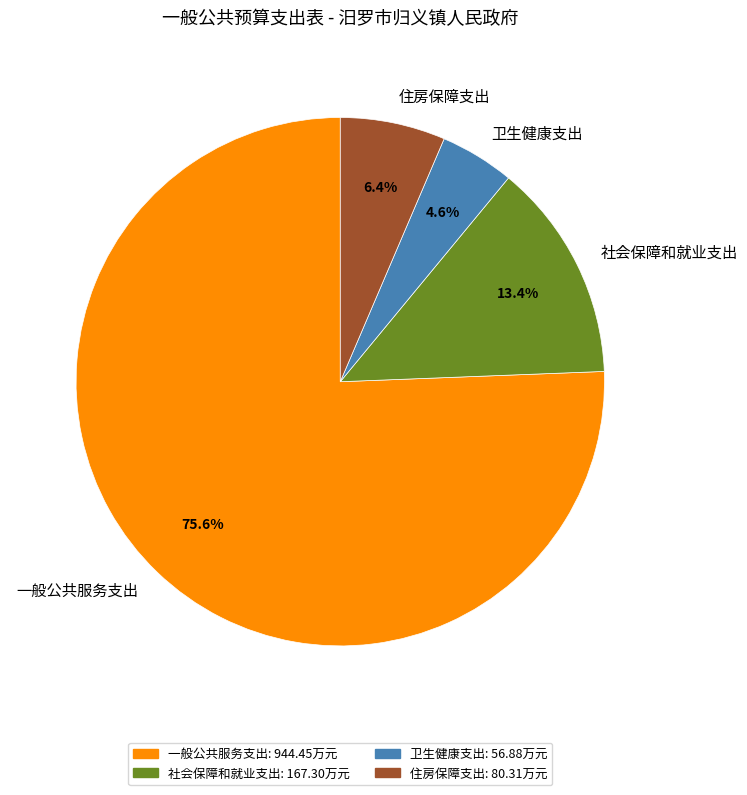

True or false: 住房保障支出 accounts for 21% of the total.

False